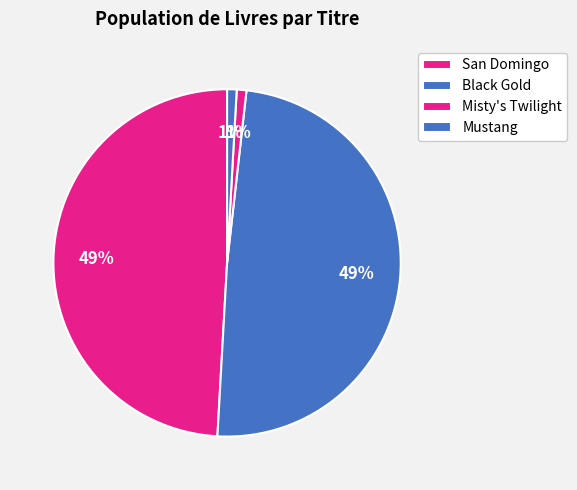

What percentage is NOT represented by San Domingo?

50.9%